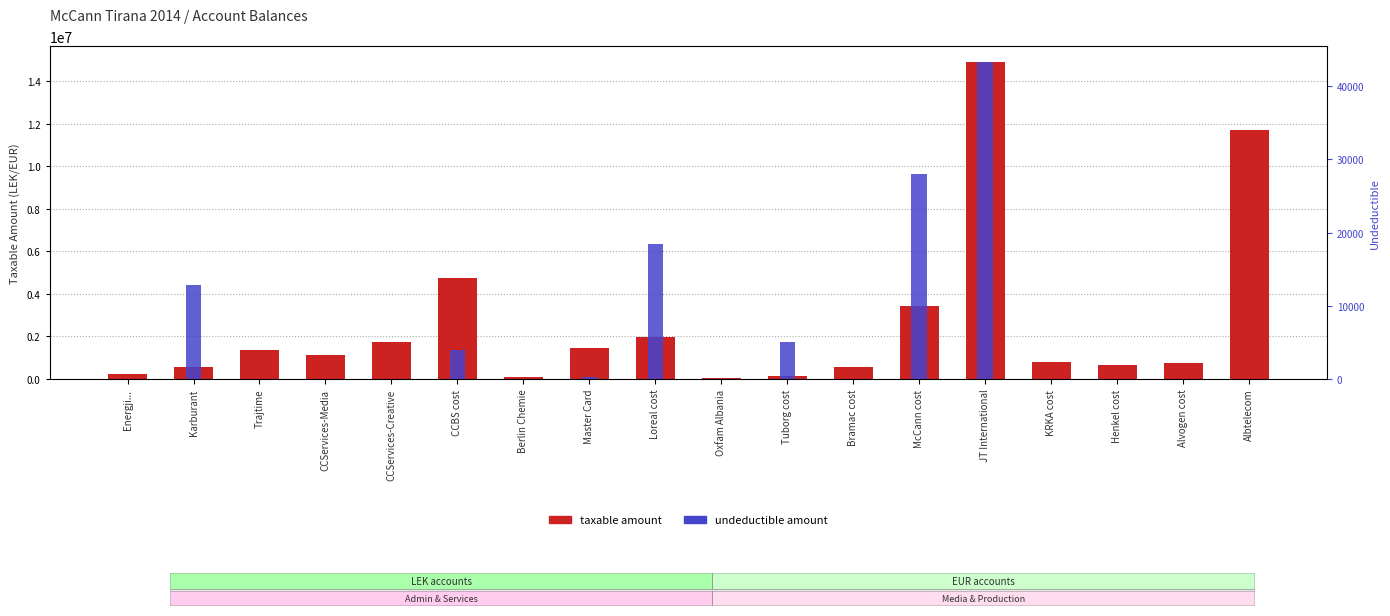

How many bars are there in total?

36